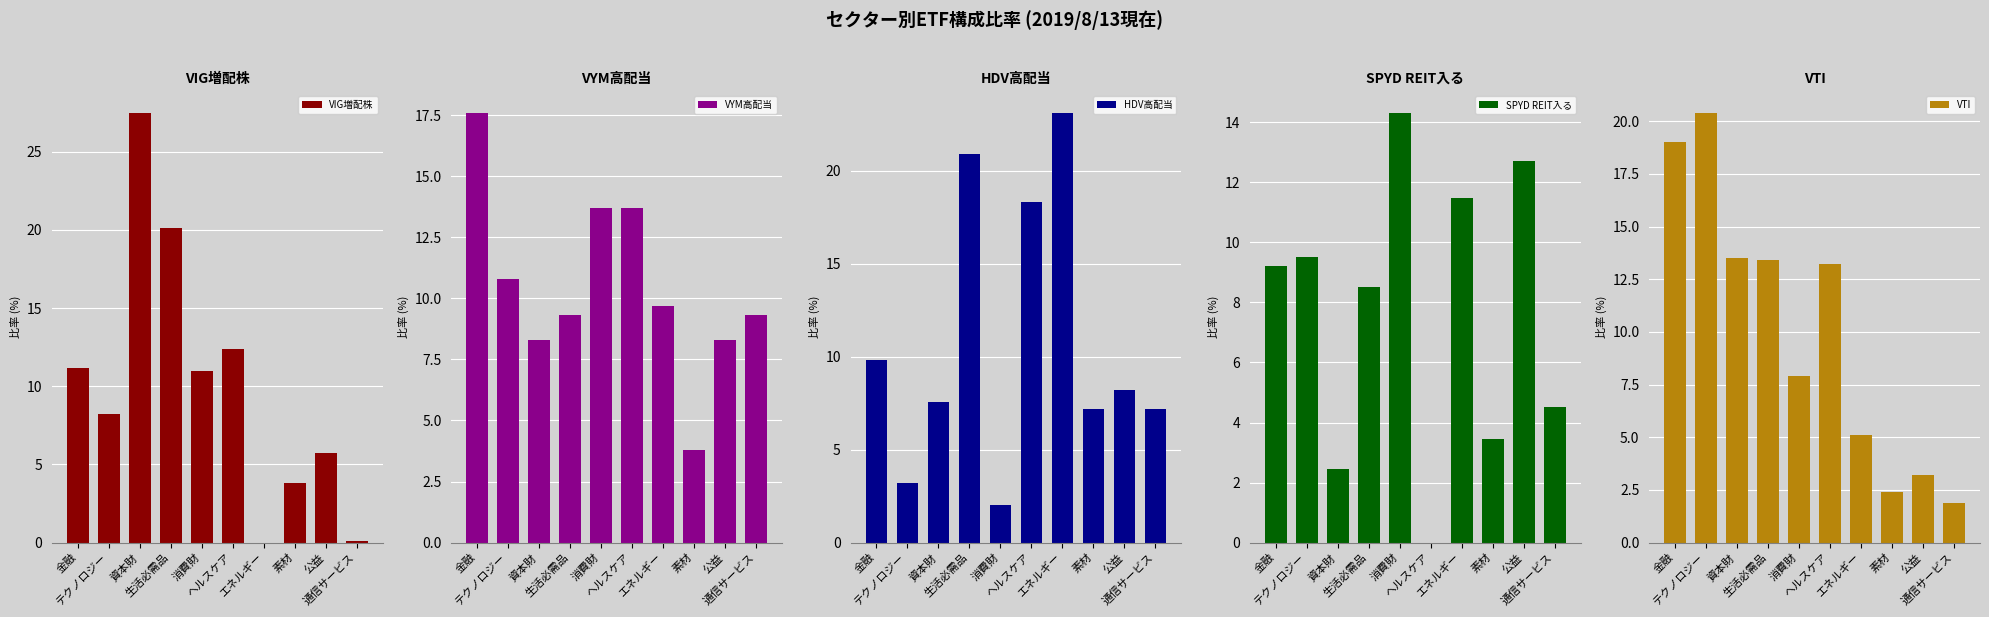

How many values in the VYM高配当 series exceed 9?

7